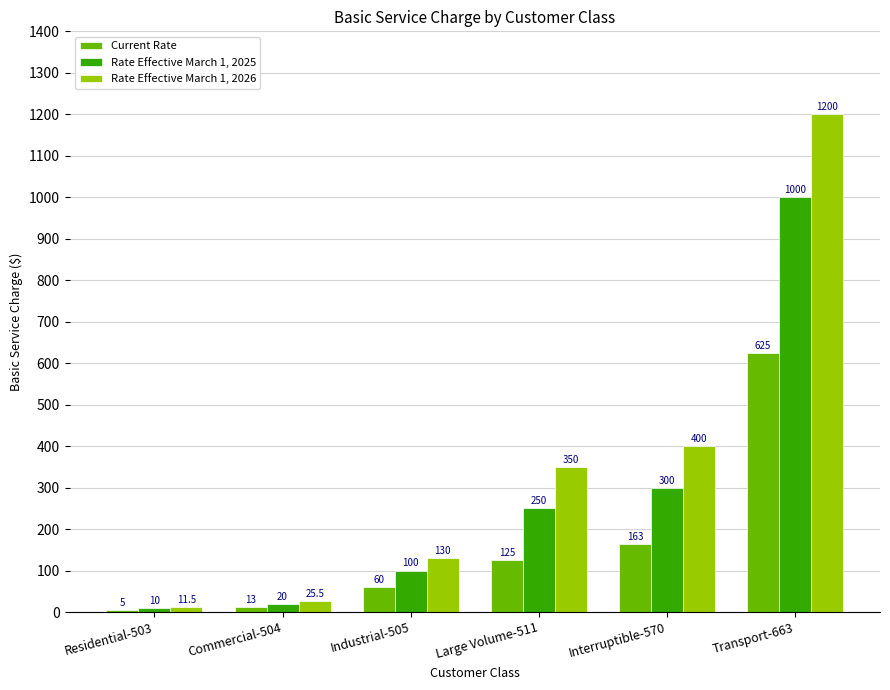

What are all the series names shown in the legend?

Current Rate, Rate Effective March 1, 2025, Rate Effective March 1, 2026